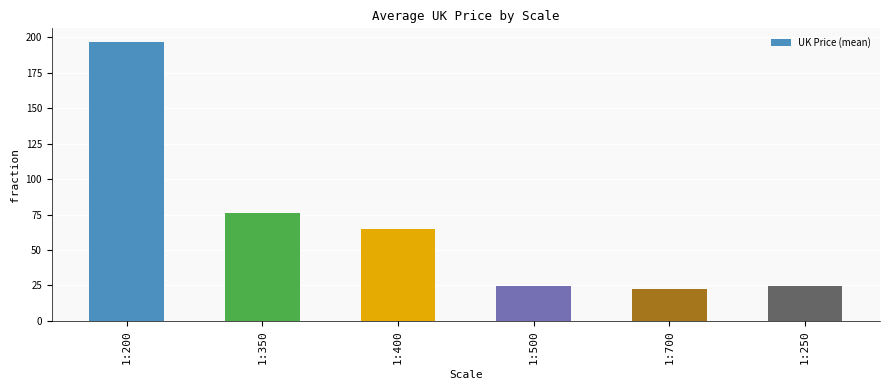

What is the average value?

68.3